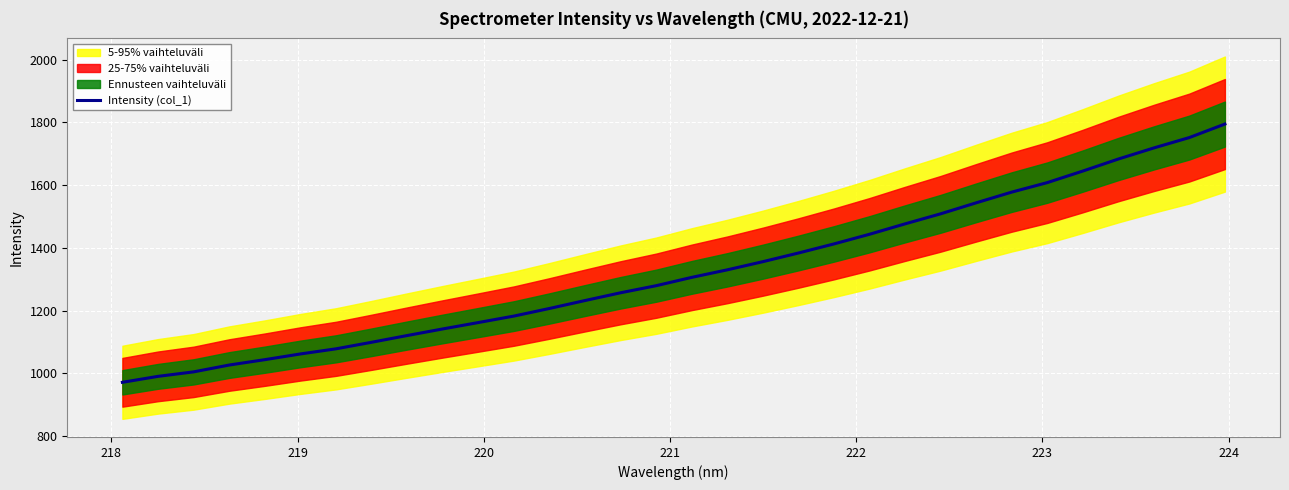

What is the maximum value for Intensity (col_1)?

1794.6